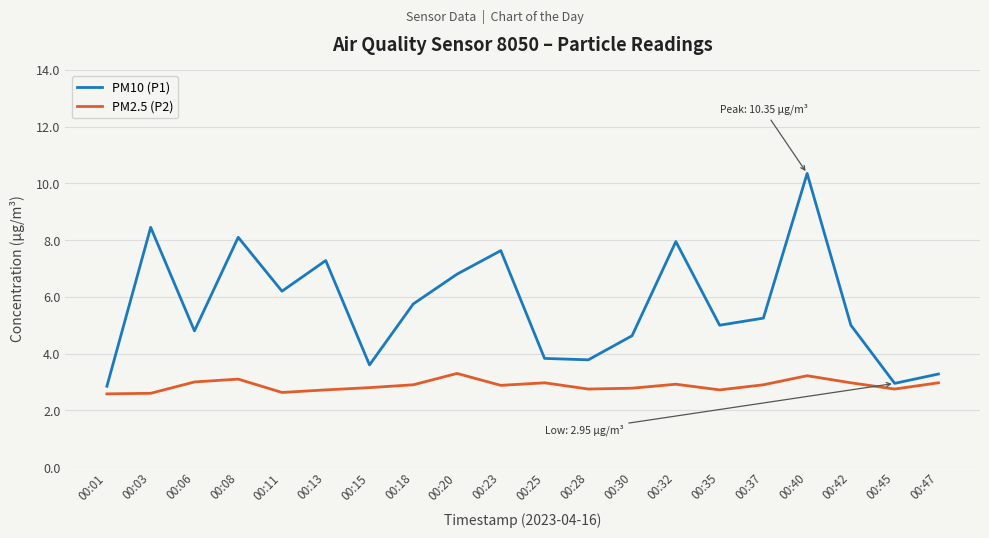

How many interior local peaks does the PM10 (P1) series have?

6